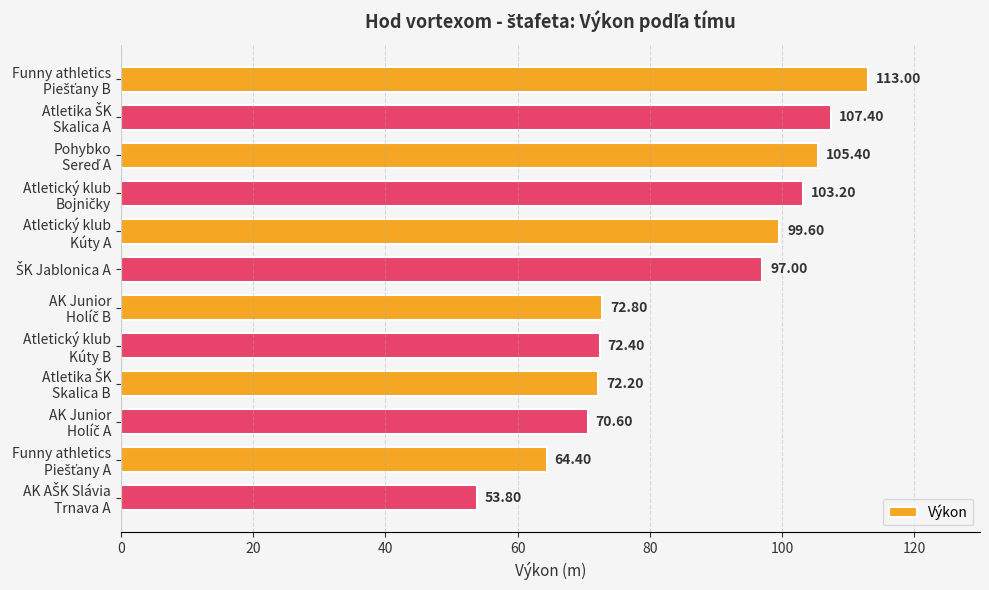

What is the difference between the maximum and minimum values?

59.2